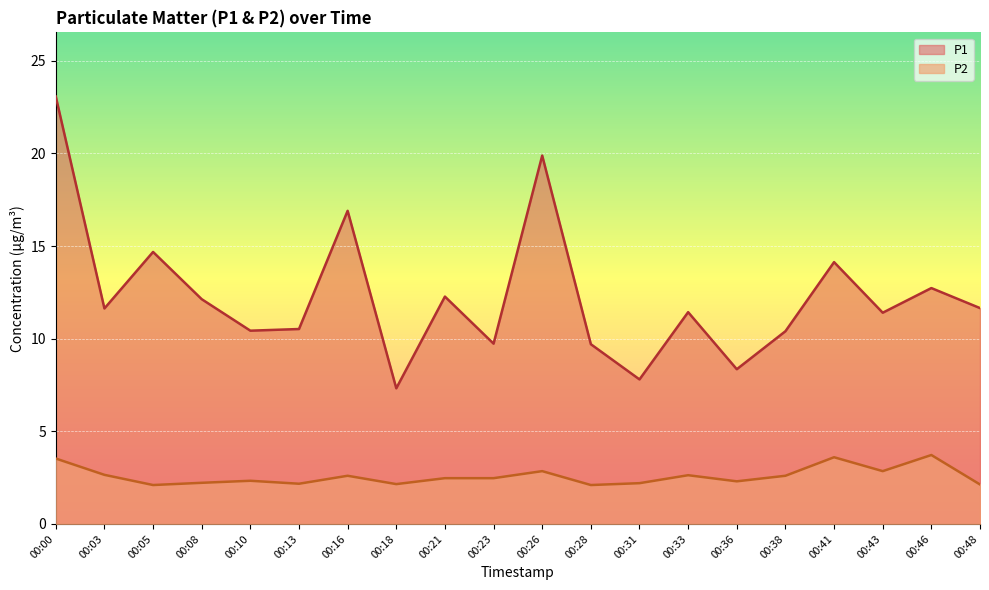

Which series has the largest range (max minus min)?

P1